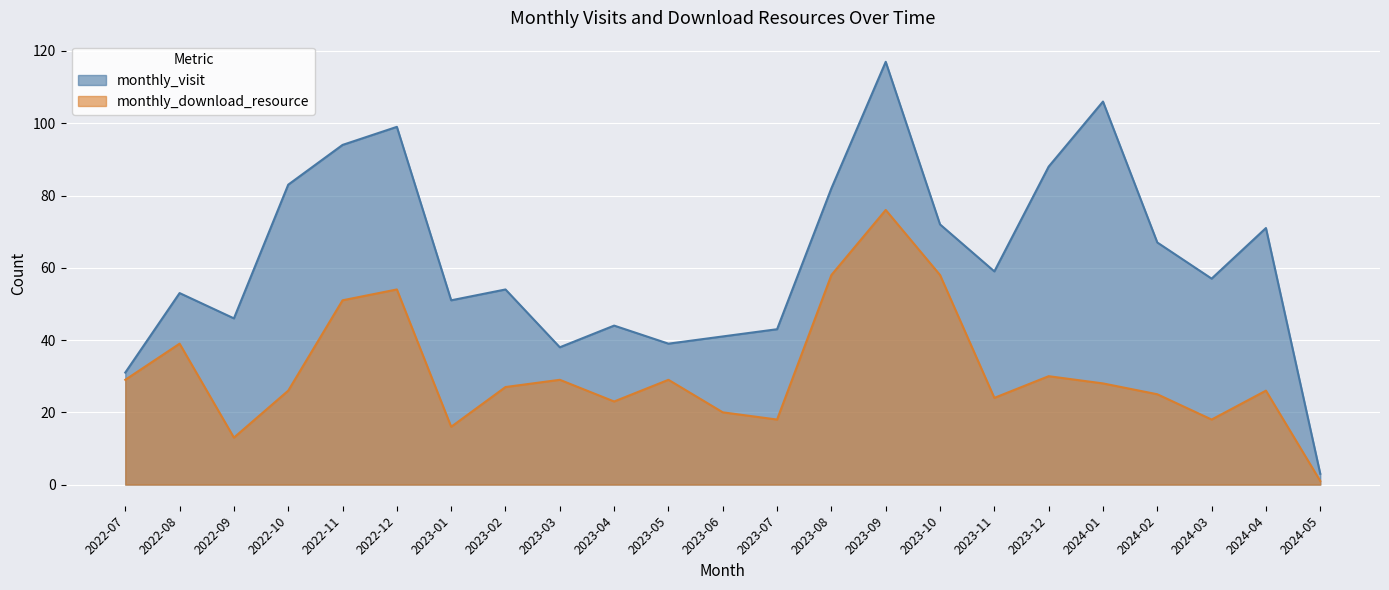

What is the sum of the monthly_download_resource values at 2022-11 and 2022-10?

77